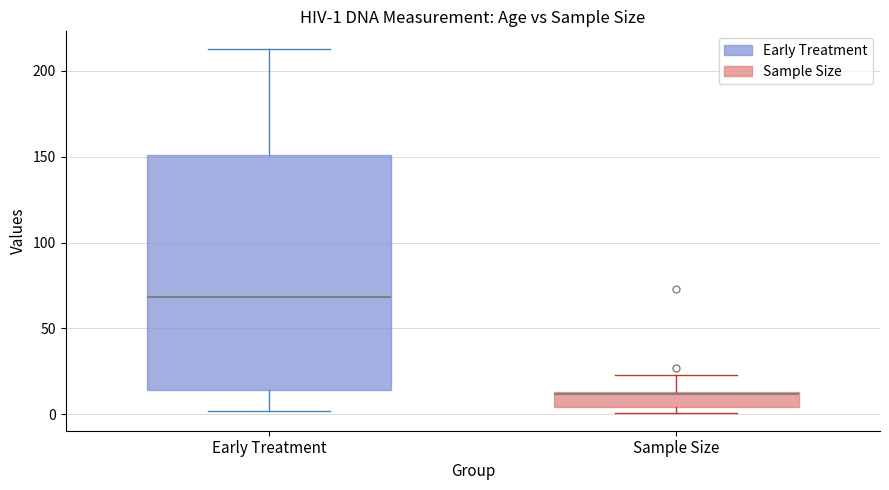

Comparing the boxes themselves (not the whiskers), which one is the tallest?

Early Treatment